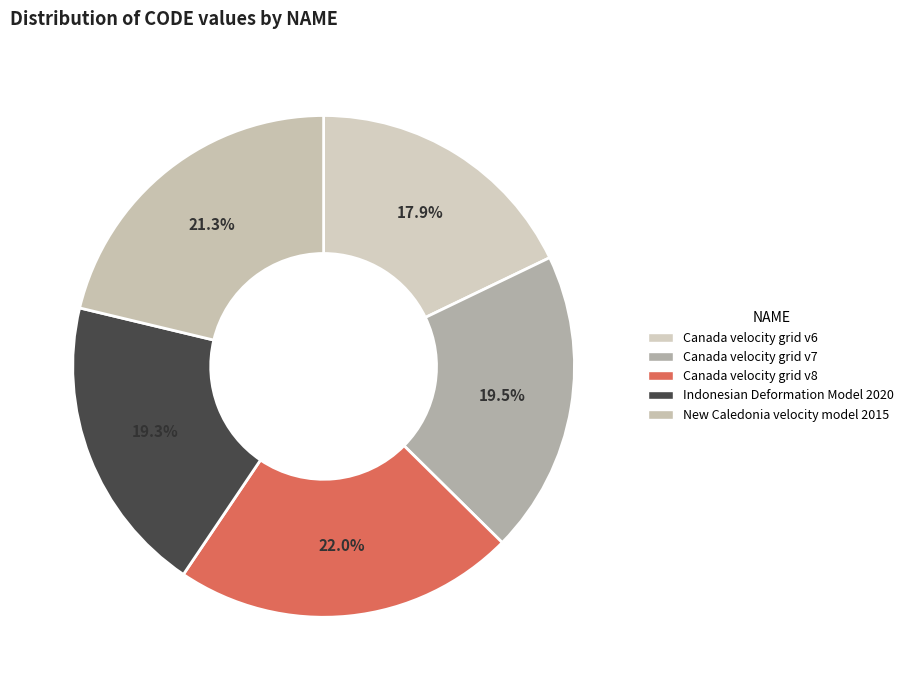

Rank the categories by value from lowest to highest.

Canada velocity grid v6, Indonesian Deformation Model 2020, Canada velocity grid v7, New Caledonia velocity model 2015, Canada velocity grid v8